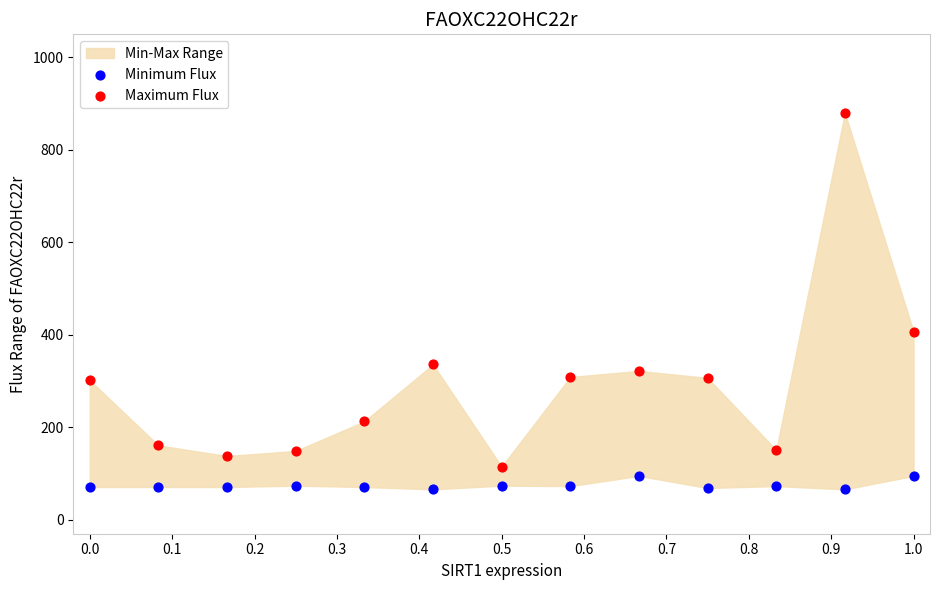

Which series contains the highest Y value?

Maximum Flux